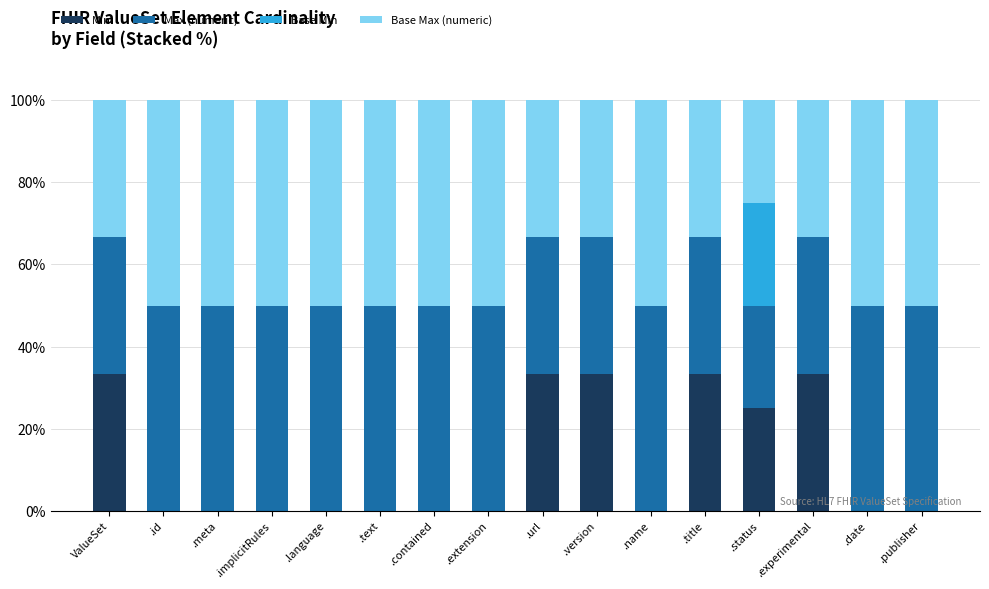

What is the sum of all Min values?

191.7